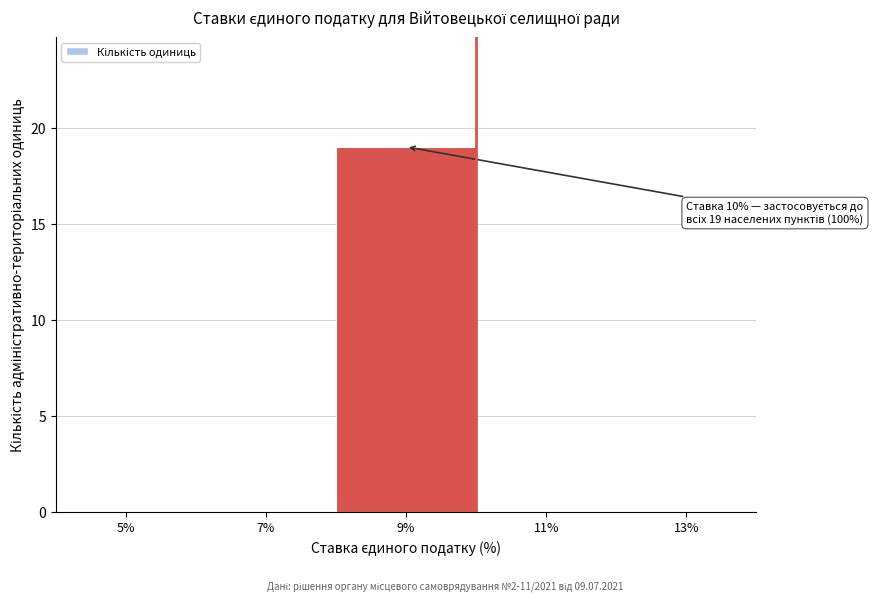

Reading right to left, list all the values displayed in this chart.

13%=0	11%=0	9%=19	7%=0	5%=0